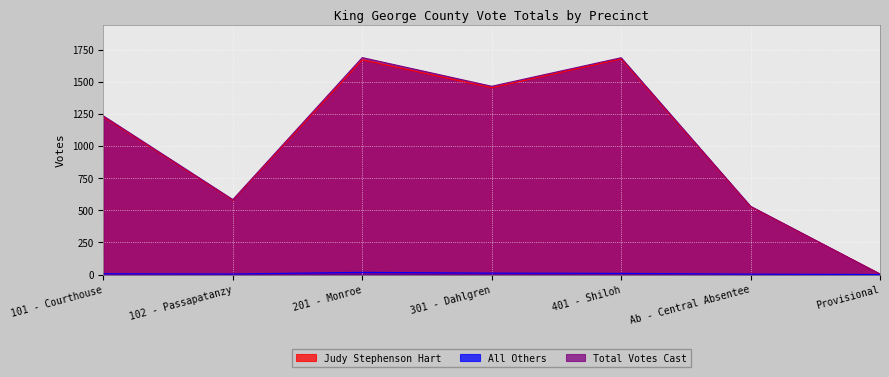

Reading right to left, list all the values displayed in this chart.

Judy Stephenson Hart: 4	528	1678	1454	1671	579	1228
All Others: 0	3	9	11	17	4	6
Total Votes Cast: 4	531	1687	1465	1688	583	1234